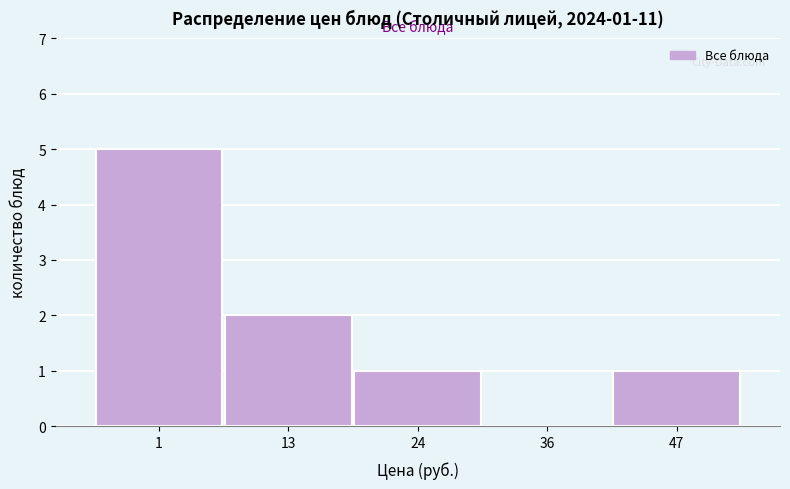

Reading left to right, what are all the values shown in this chart?

1=5	13=2	24=1	36=0	47=1